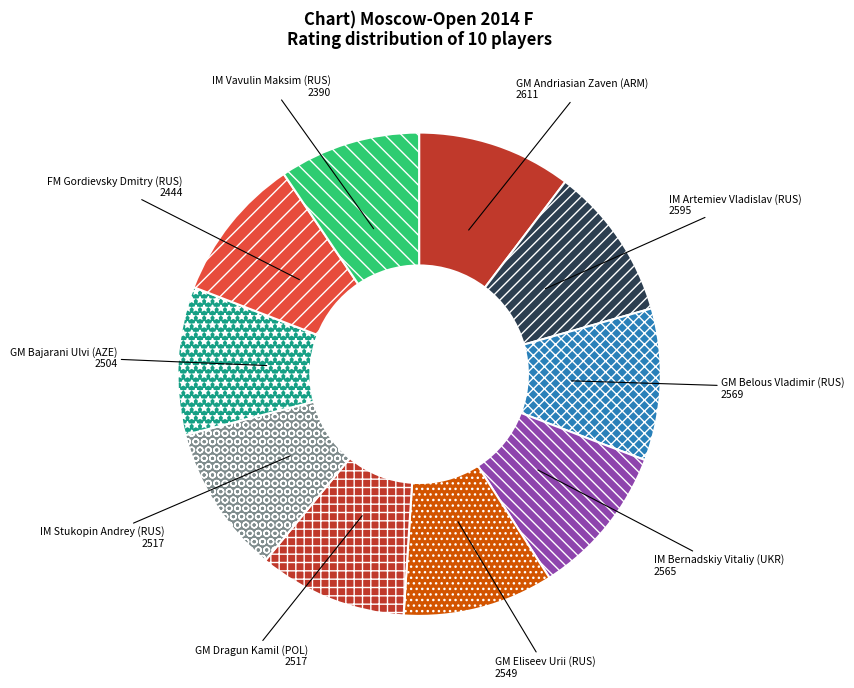

What is the ratio of the value at GM Dragun Kamil (POL) to the value at GM Andriasian Zaven (ARM)?

1.0